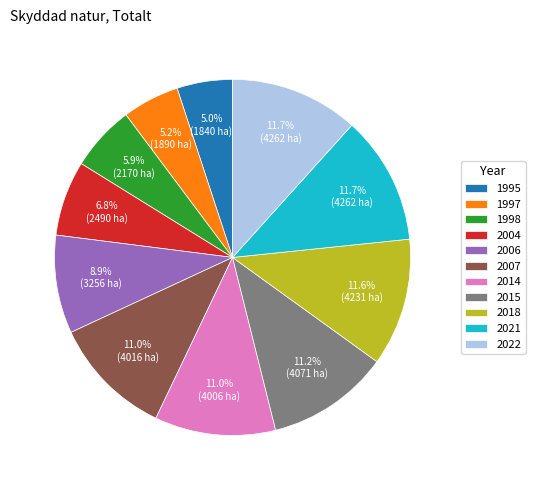

Approximately how many times larger is the value at 1998 compared to 2015?

0.5